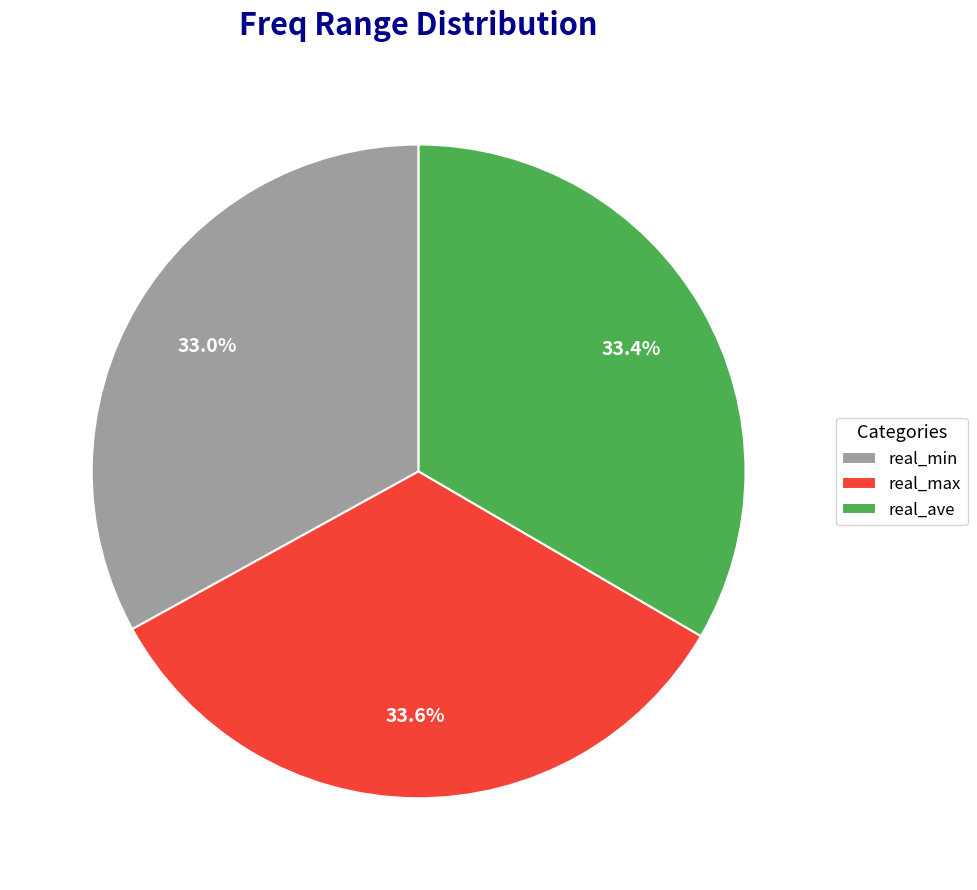

To the nearest percent, what portion does real_ave represent?

33%